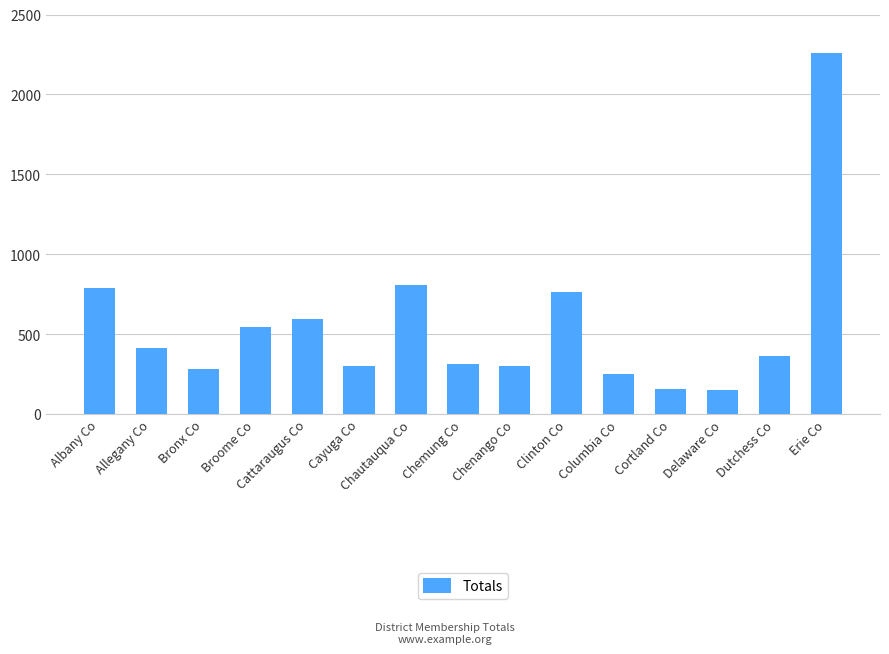

What is the maximum value shown in the chart?

2261